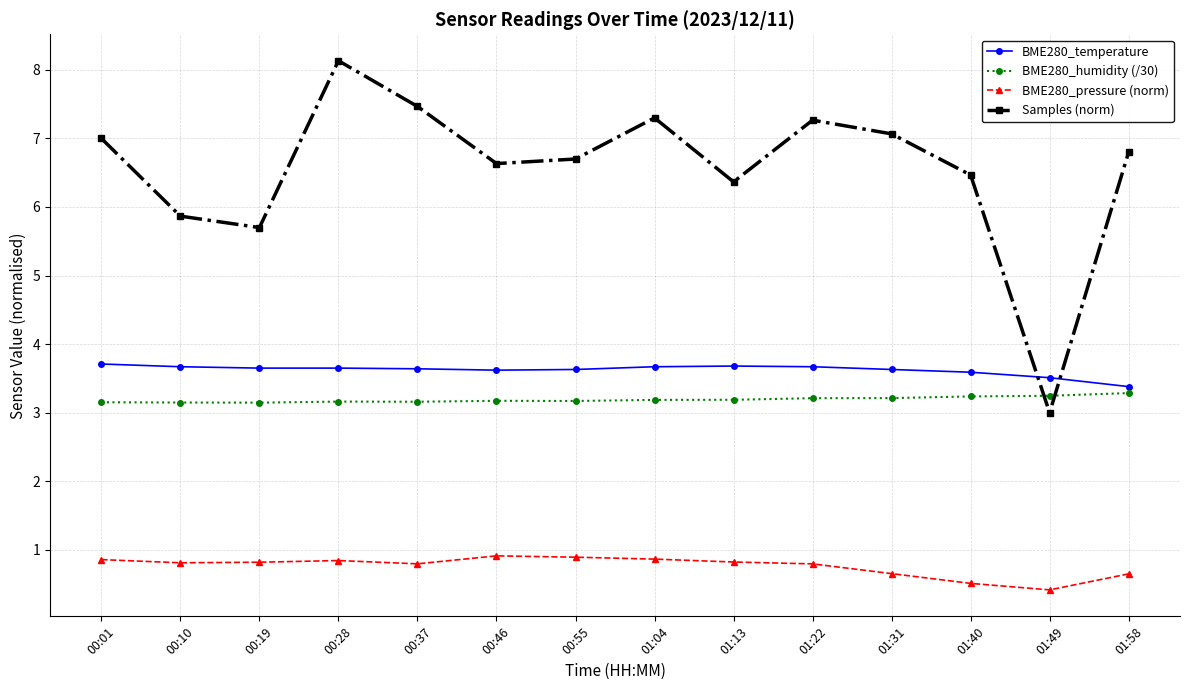

True or false: BME280_pressure (norm) and BME280_humidity (/30) cross at least once.

False